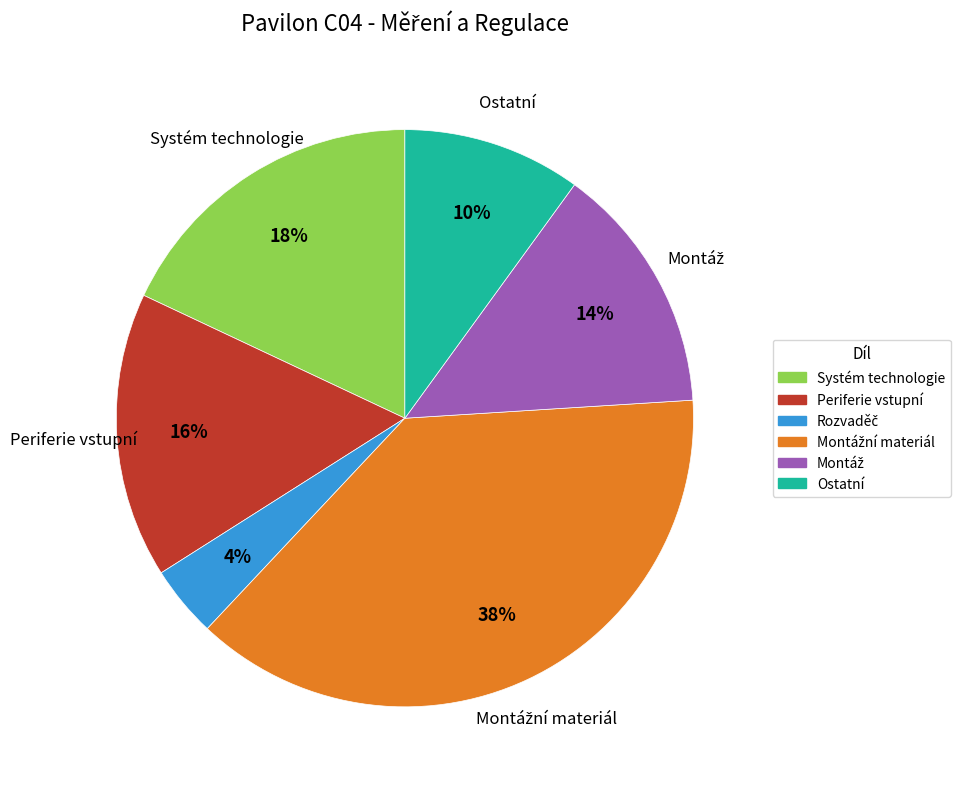

Does any single category account for the majority?

No